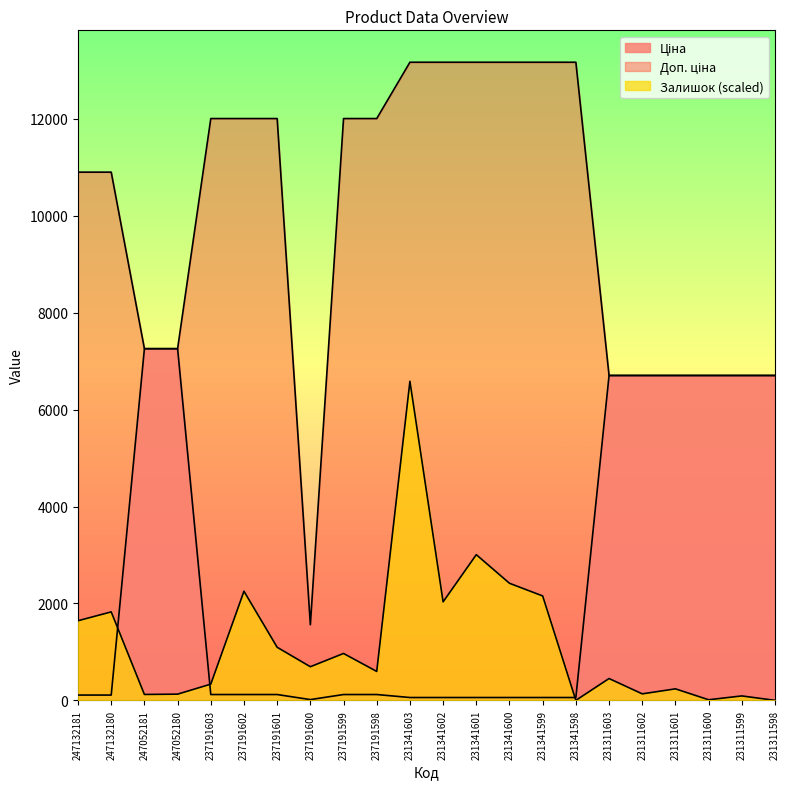

Reading left to right, what are all the values shown in this chart?

Ціна: 247132181=109.0	247132180=109.0	247052181=7258.9	247052180=7258.9	237191603=120.1	237191602=120.1	237191601=120.1	237191600=15.6	237191599=120.1	237191598=120.1	231341603=58.5	231341602=58.5	231341601=58.5	231341600=58.5	231341599=58.5	231341598=58.5	231311603=6705.7	231311602=6705.7	231311601=6705.7	231311600=6705.7	231311599=6705.7	231311598=6705.7
Доп. ціна: 247132181=10903.0	247132180=10903.0	247052181=7258.9	247052180=7258.9	237191603=12009.0	237191602=12009.0	237191601=12009.0	237191600=1561.0	237191599=12009.0	237191598=12009.0	231341603=13171.5	231341602=13171.5	231341601=13171.5	231341600=13171.5	231341599=13171.5	231341598=13171.5	231311603=6705.7	231311602=6705.7	231311601=6705.7	231311600=6705.7	231311599=6705.7	231311598=6705.7
Залишок: 247132181=1643.4	247132180=1826.0	247052181=121.7	247052180=127.8	237191603=334.8	237191602=2252.1	237191601=1095.6	237191600=693.9	237191599=967.8	237191598=596.5	231341603=6585.8	231341602=2032.9	231341601=3006.8	231341600=2416.4	231341599=2154.7	231341598=0.0	231311603=450.4	231311602=133.9	231311601=237.4	231311600=12.2	231311599=91.3	231311598=0.0